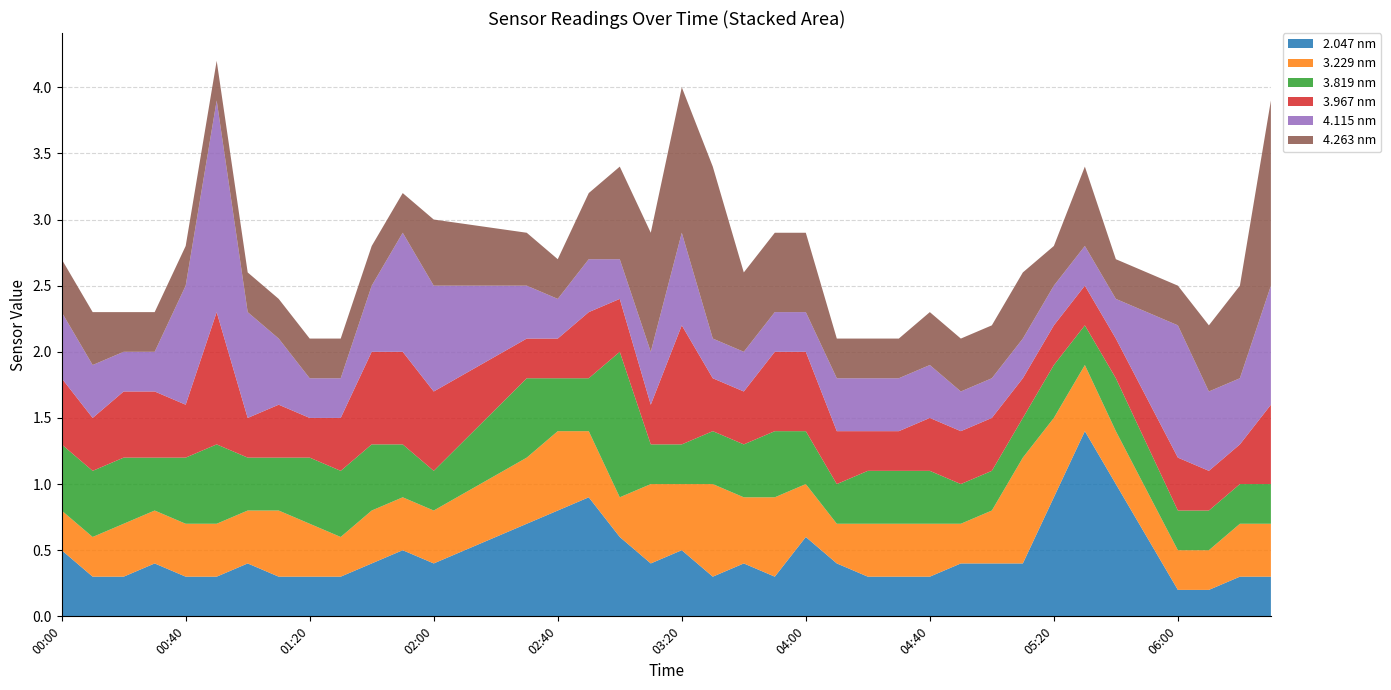

Is it true that 2.047 nm equals 0.4 at 02:00?

True